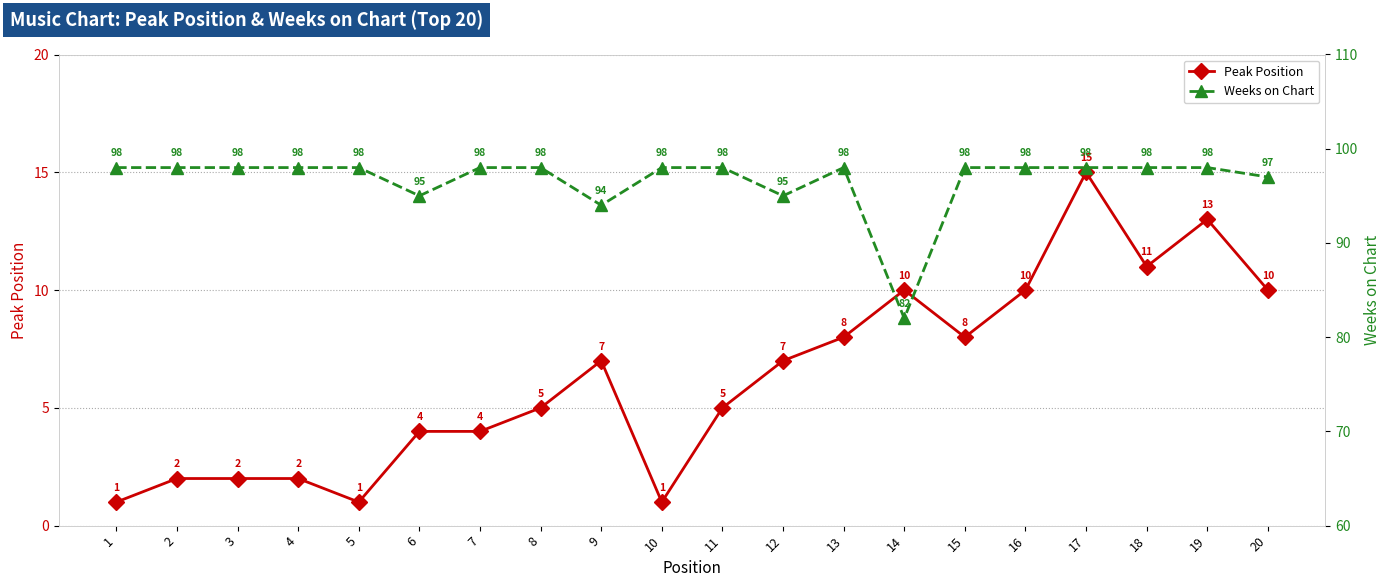

How many lines are shown in the chart?

2